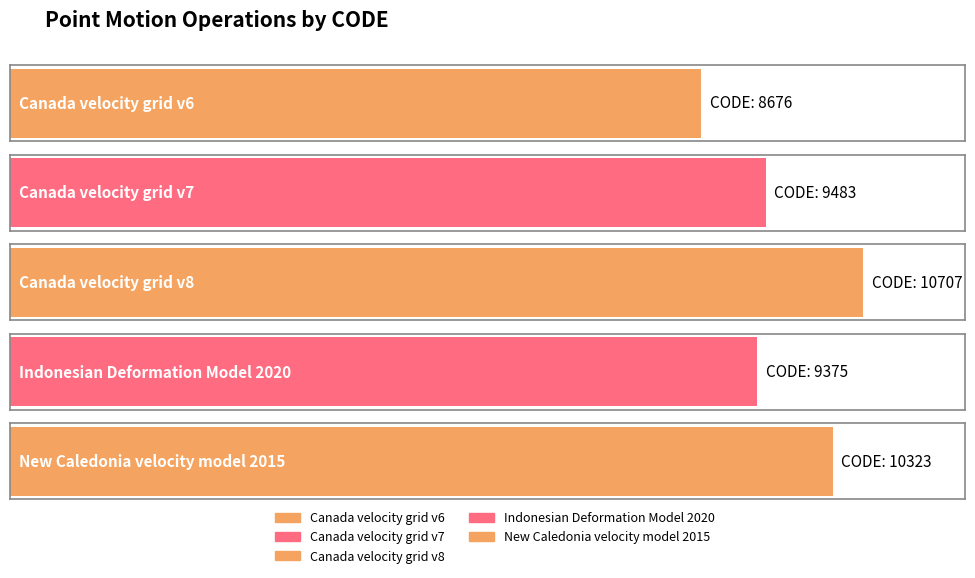

The value at Canada velocity grid v6 is 8676. True or false?

True